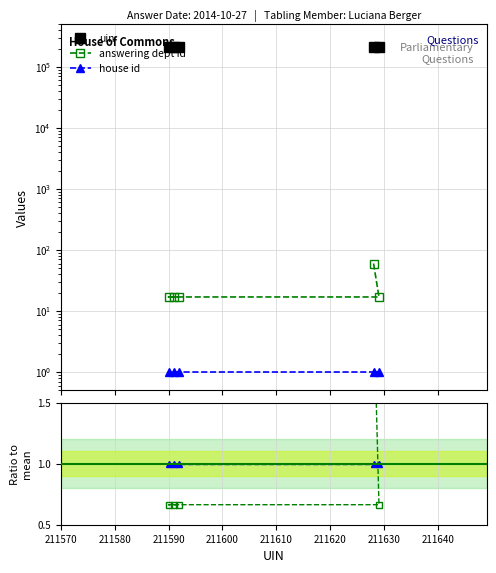

Which series has the widest spread of values?

uin